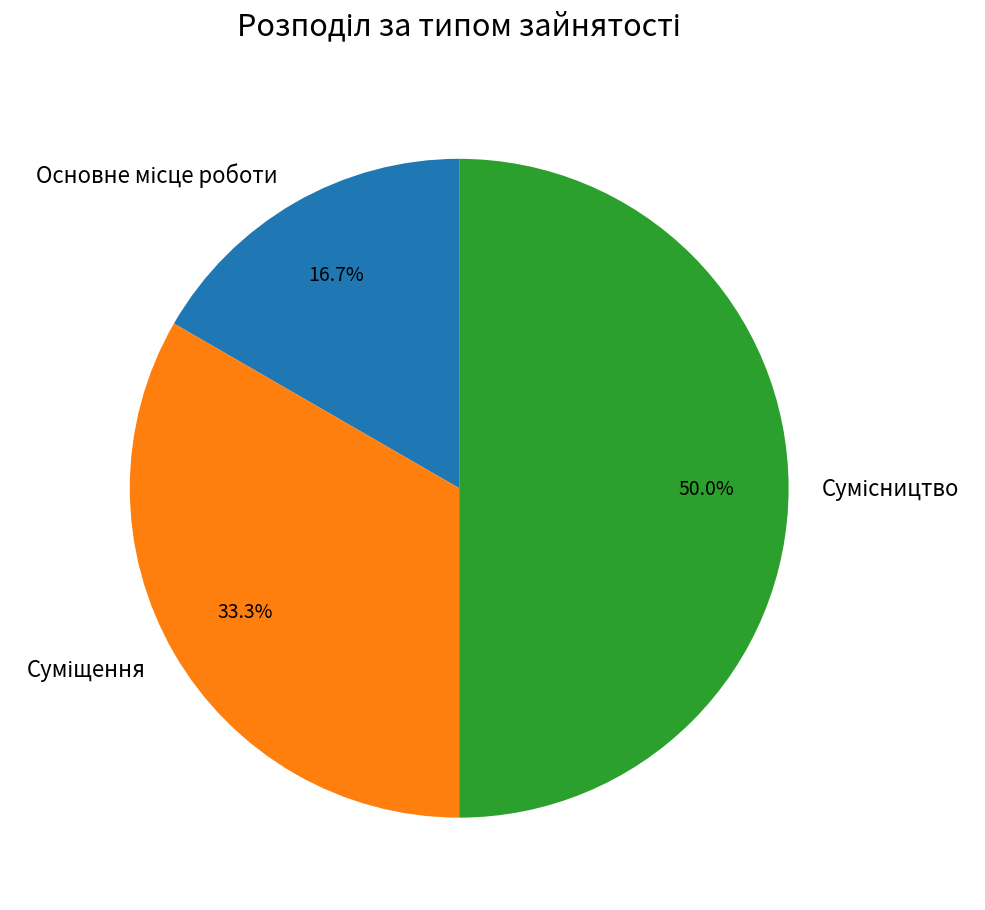

To the nearest percent, what portion does Суміщення represent?

33%